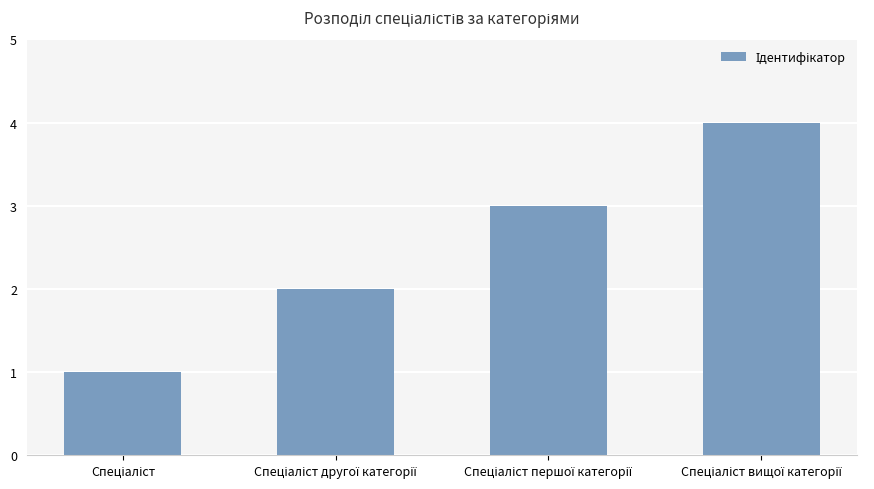

What is the sum of all values?

10